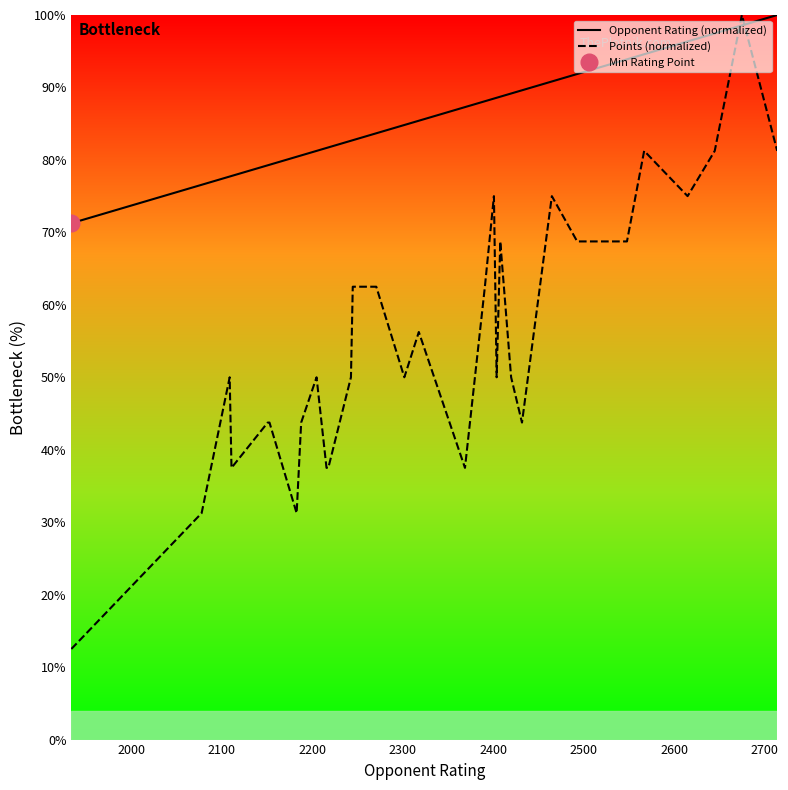

What is the difference between the maximum and minimum values in the Points (normalized) series?

87.5